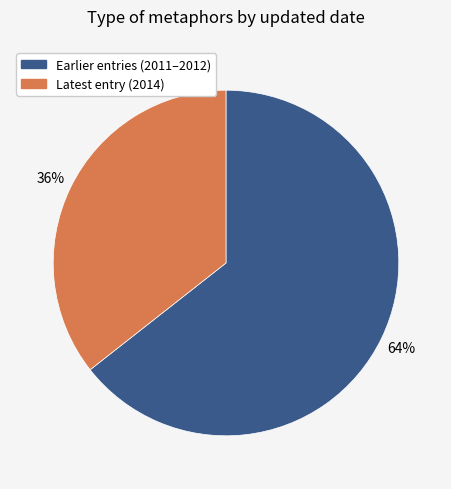

To the nearest percent, what is the average slice percentage?

50%